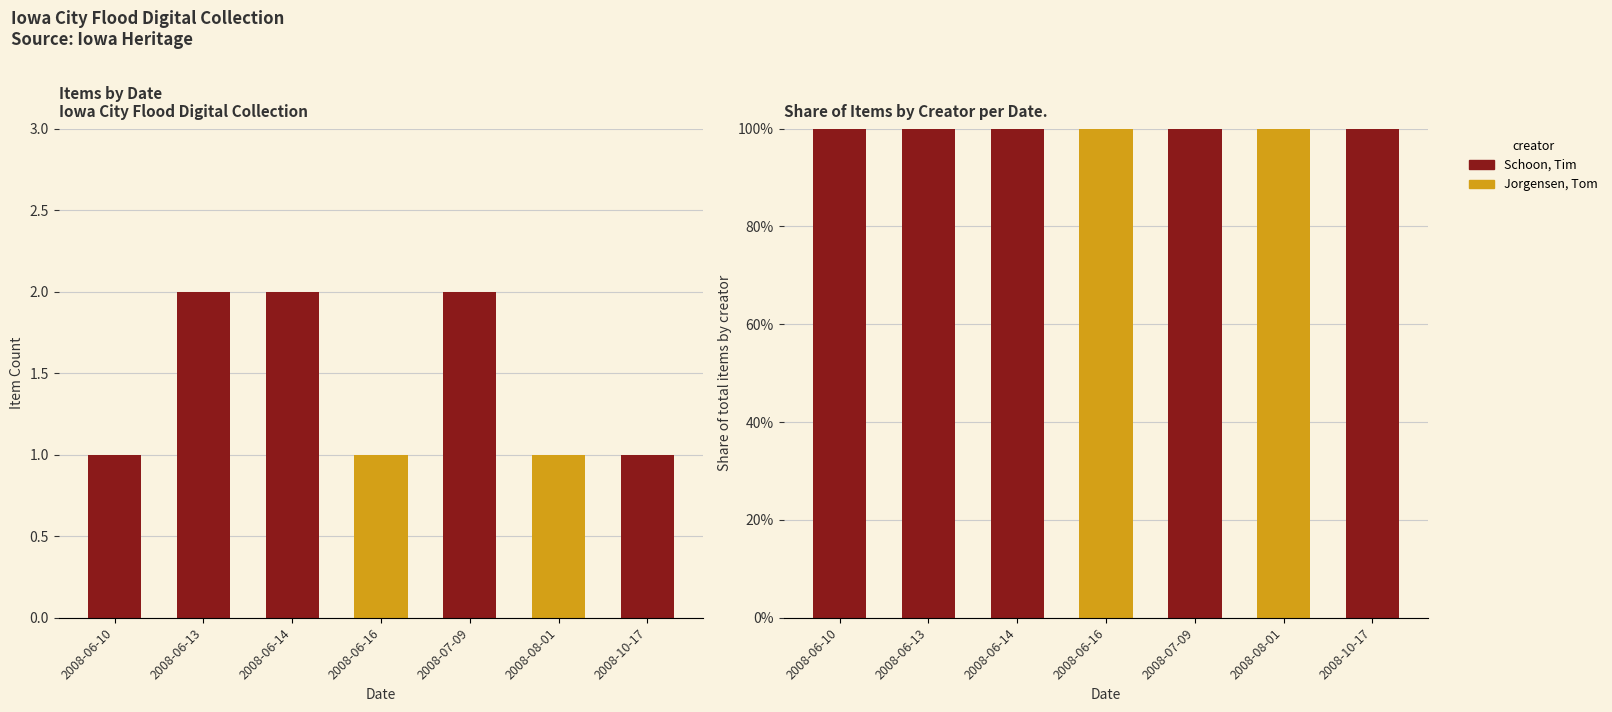

What is the spread (max minus min) of values at 2008-06-16?

100